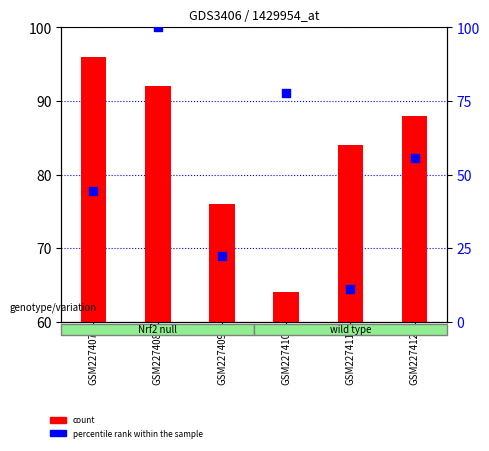

At which category is the sum across all series the highest?

GSM227408